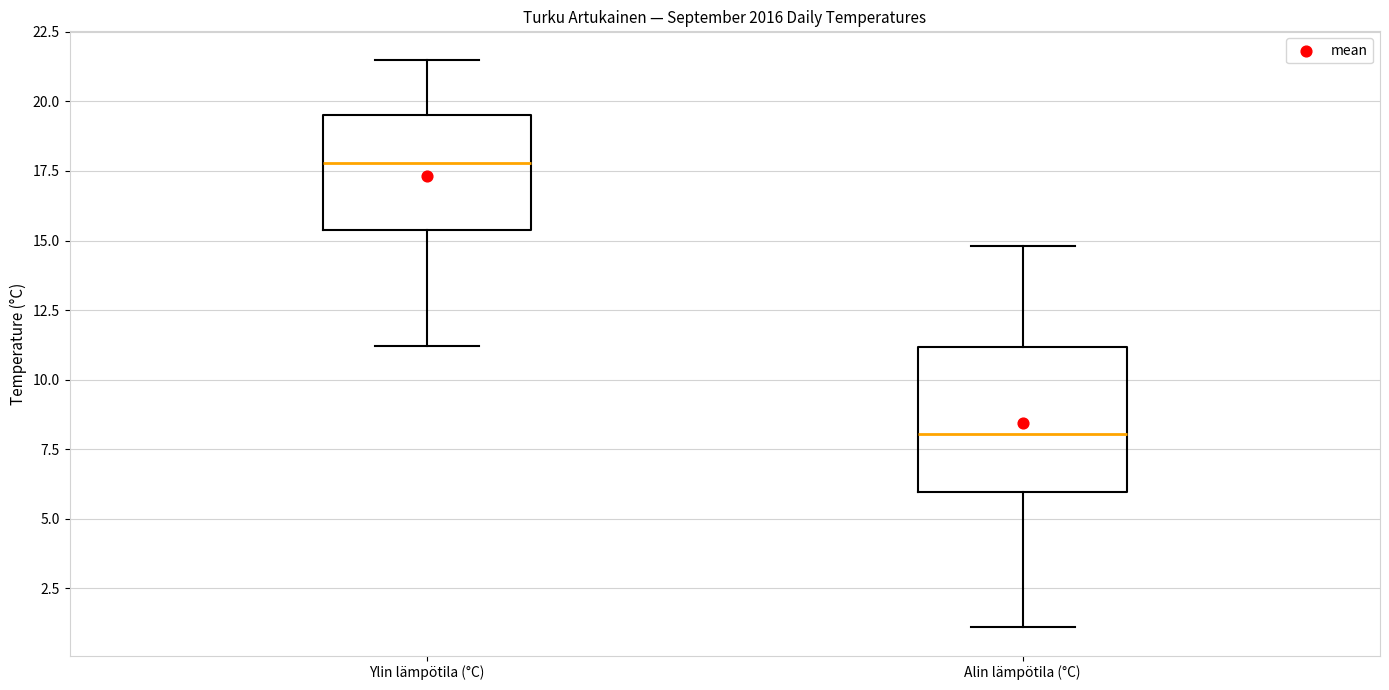

Which box's median line is the lowest?

Alin lämpötila (°C)